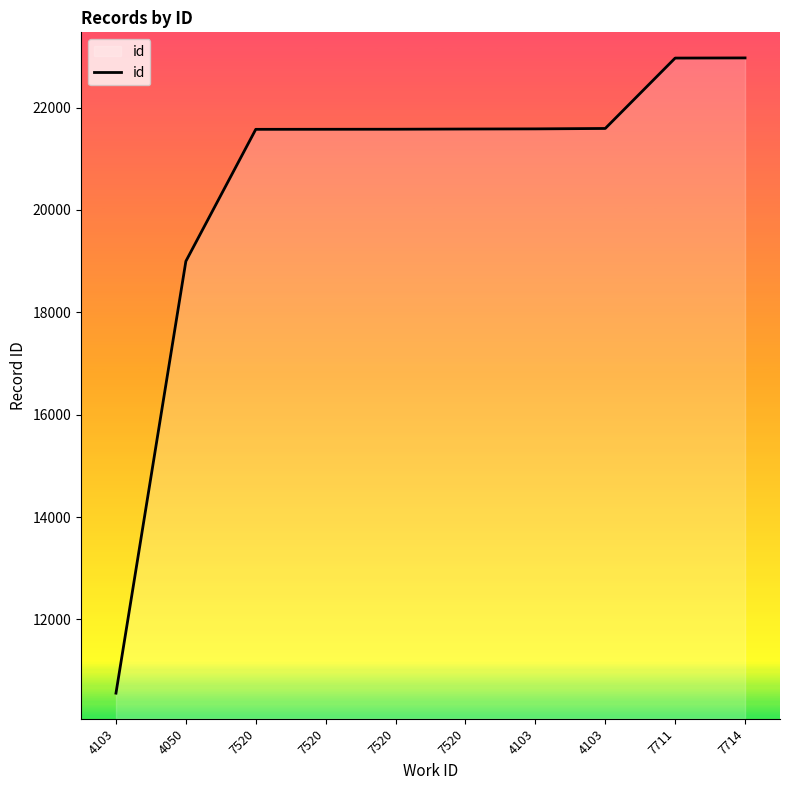

Reading left to right, list all the values displayed in this chart.

4103=10560	4050=18997	7520=21574	7520=21575	7520=21576	7520=21580	4103=21583	4103=21591	7711=22966	7714=22969